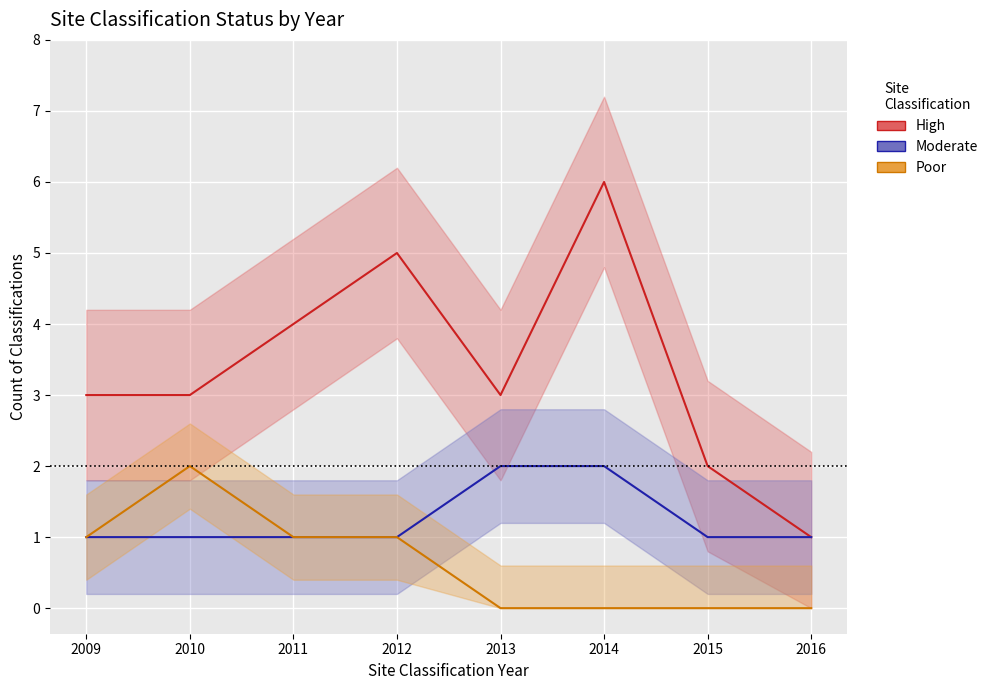

List the series in order of their peak value, lowest first.

Moderate, Poor, High